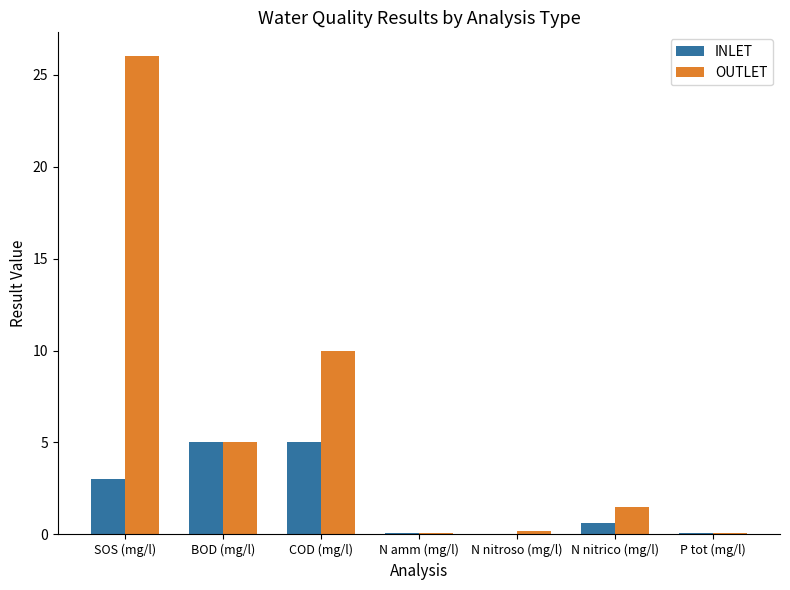

Is the value of INLET at BOD (mg/l) greater than the value of OUTLET at N nitrico (mg/l)?

Yes